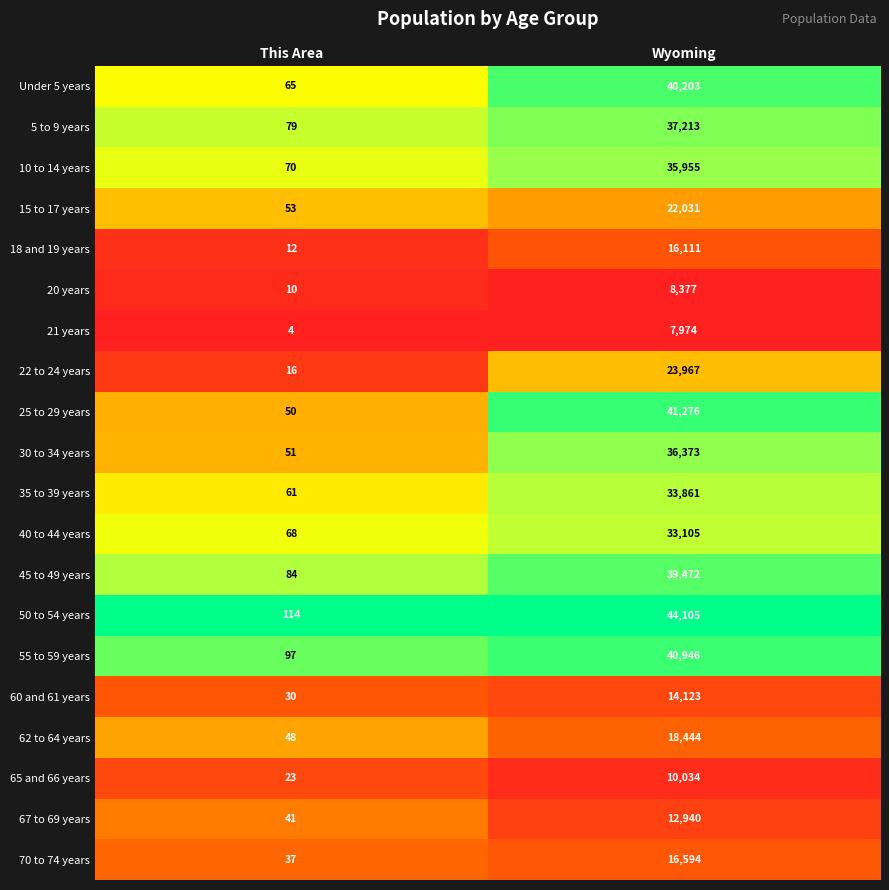

At which label does 55 to 59 years reach its minimum?

This Area